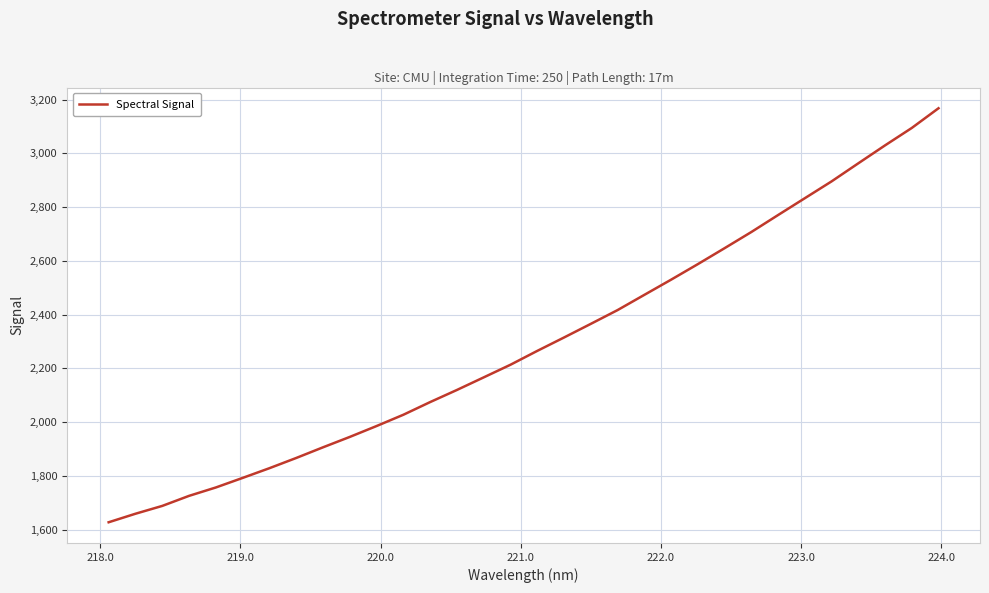

What is the difference between the maximum and minimum values?

1540.1